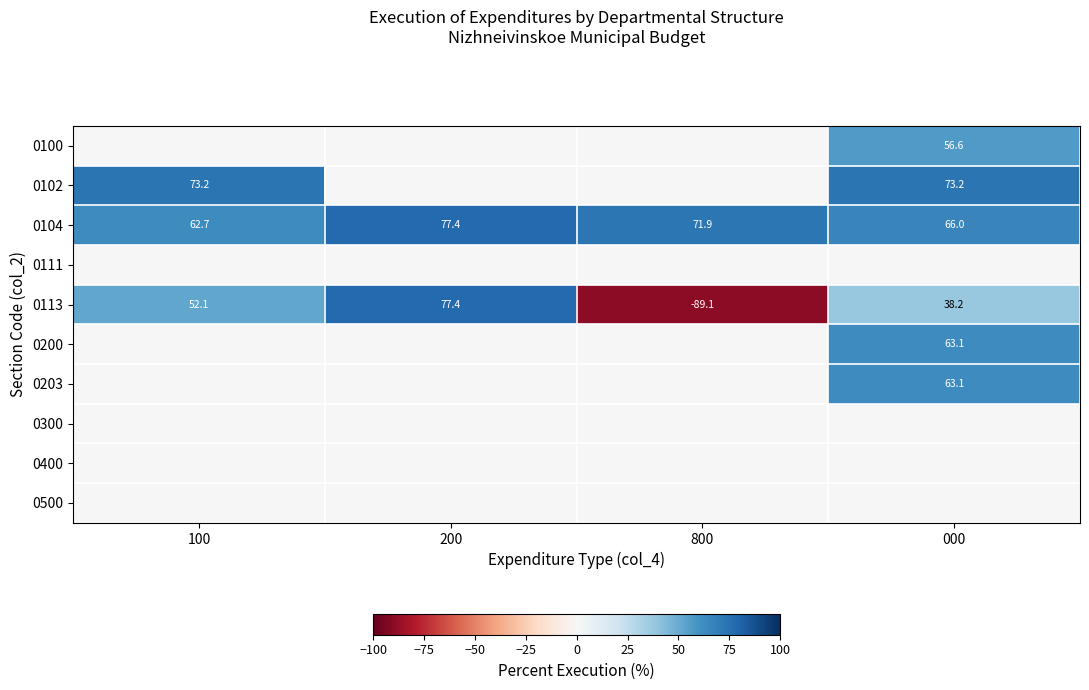

What is the total value across all series at 000?

360.3